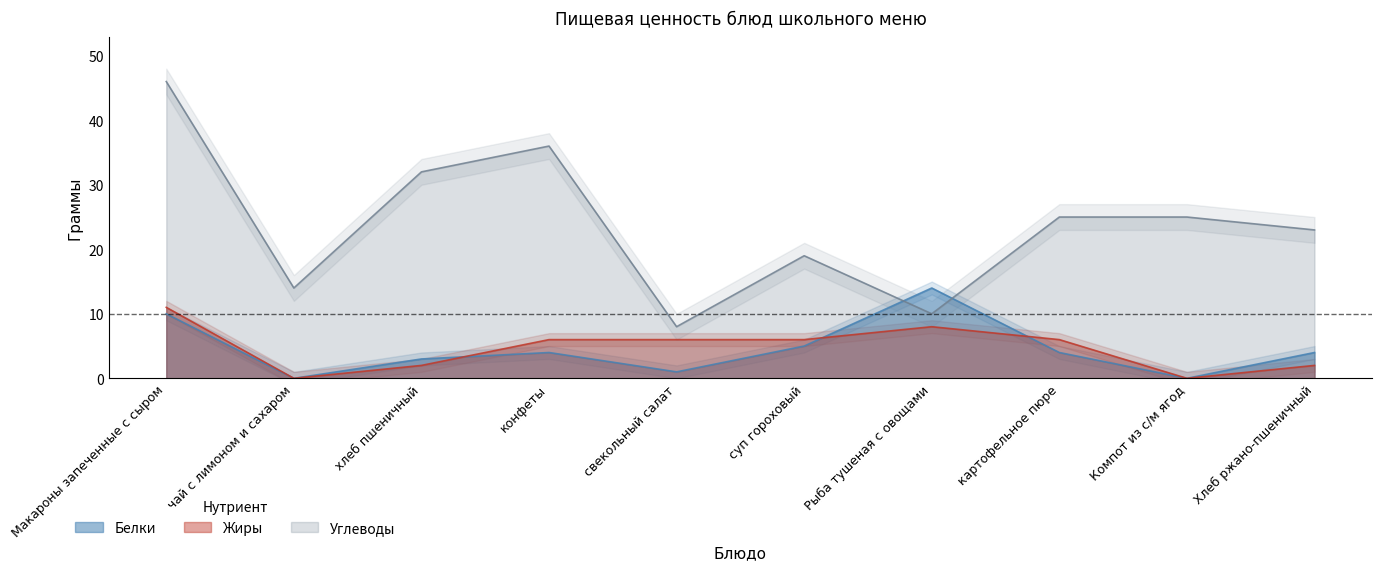

What is the label of the 2nd point from the left?

чай с лимоном и сахаром